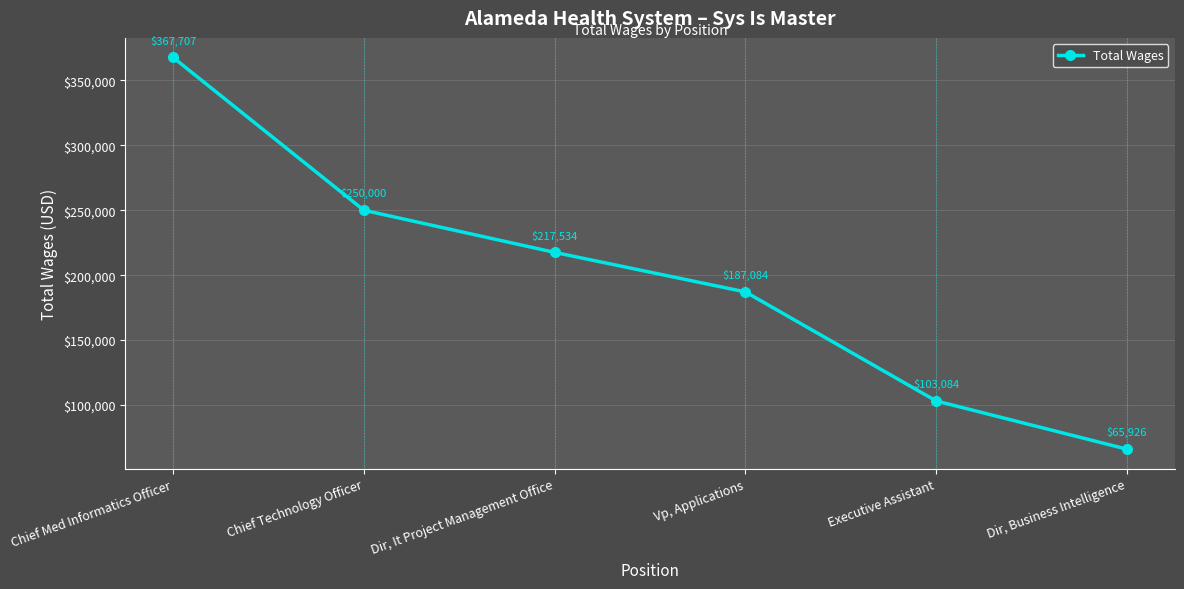

What is the difference between the second highest and second lowest values?

146916